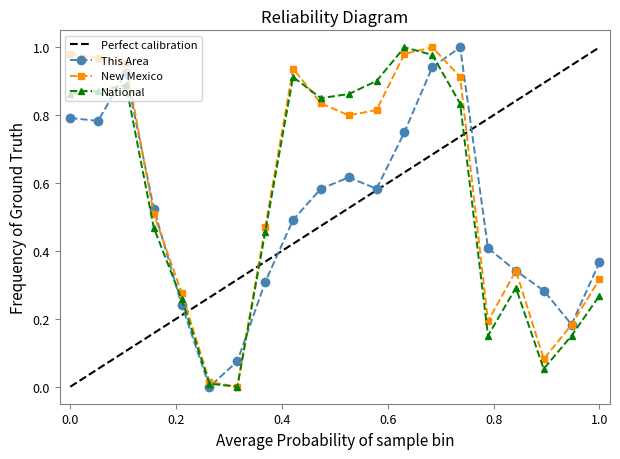

In This Area, how many points are higher than both neighbors (excluding endpoints)?

3